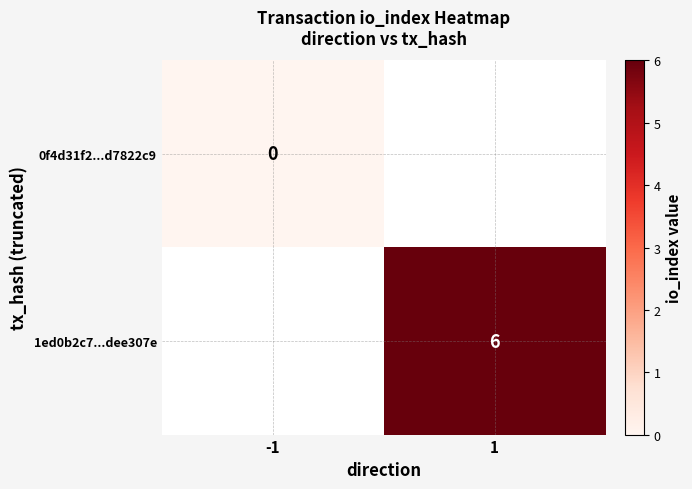

The value of 1ed0b2c7...dee307e at 1 is 8. True or false?

False